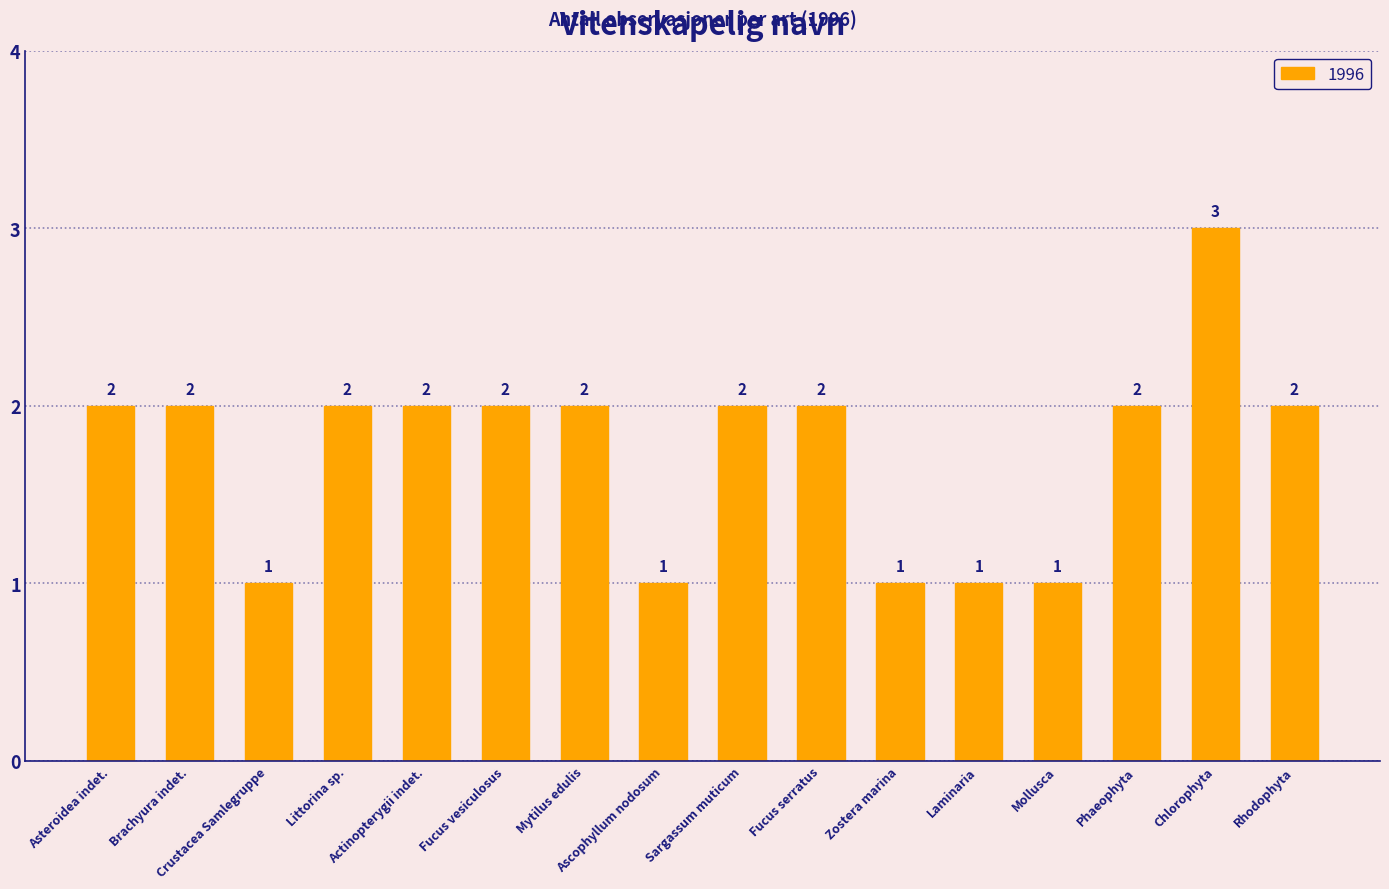

How many data points are less than 2?

5